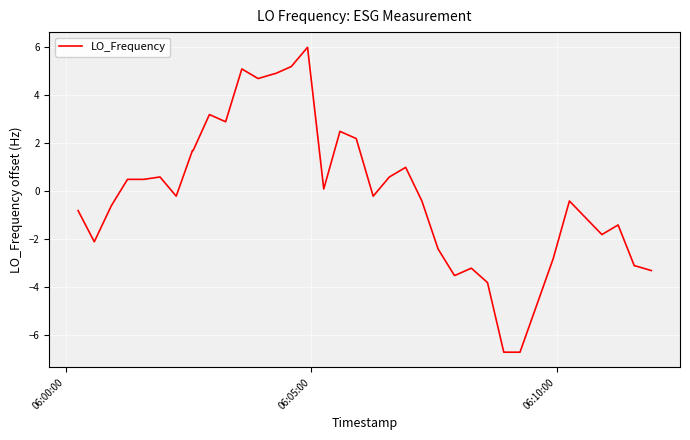

What is the average value?

-0.2